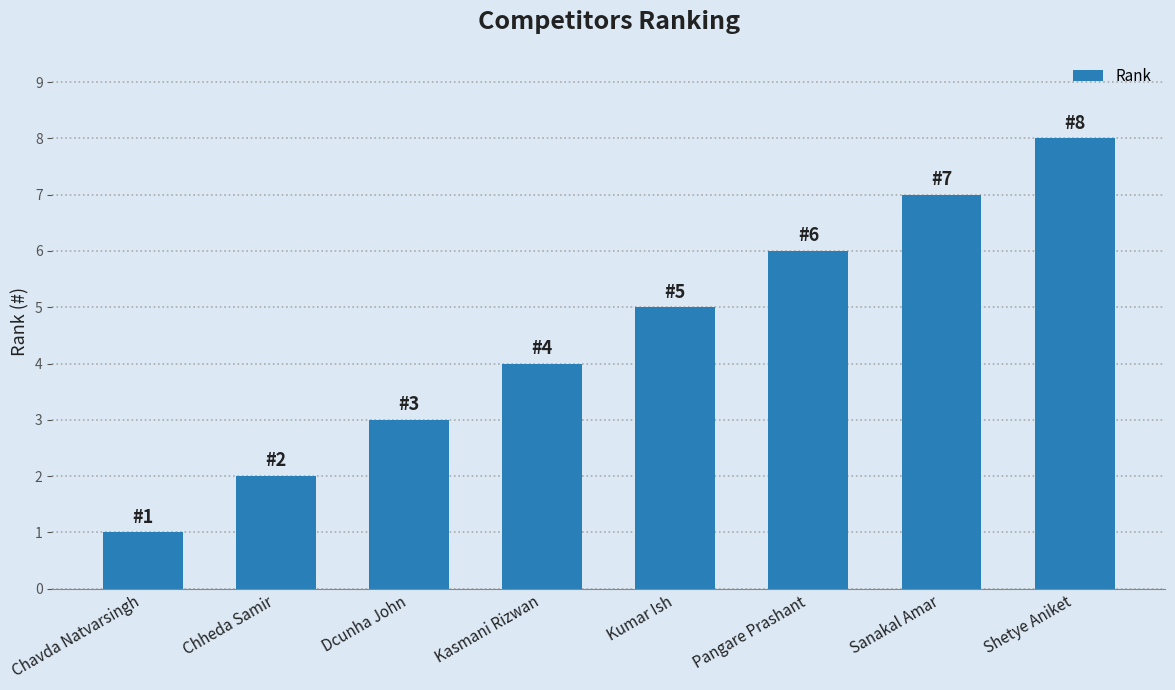

Count the number of categories in the chart.

8